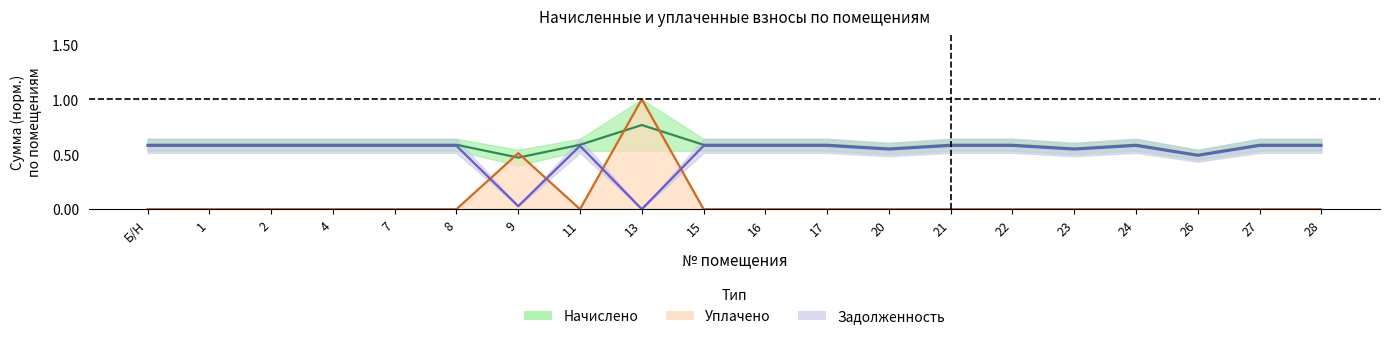

How many interior local valleys does the уплачено series have?

1